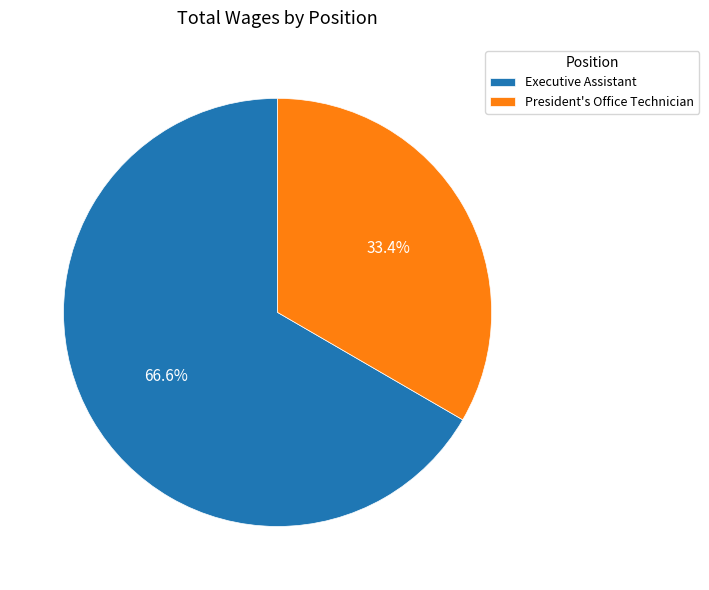

To the nearest percent, what is the combined percentage of President's Office Technician and Executive Assistant?

100%